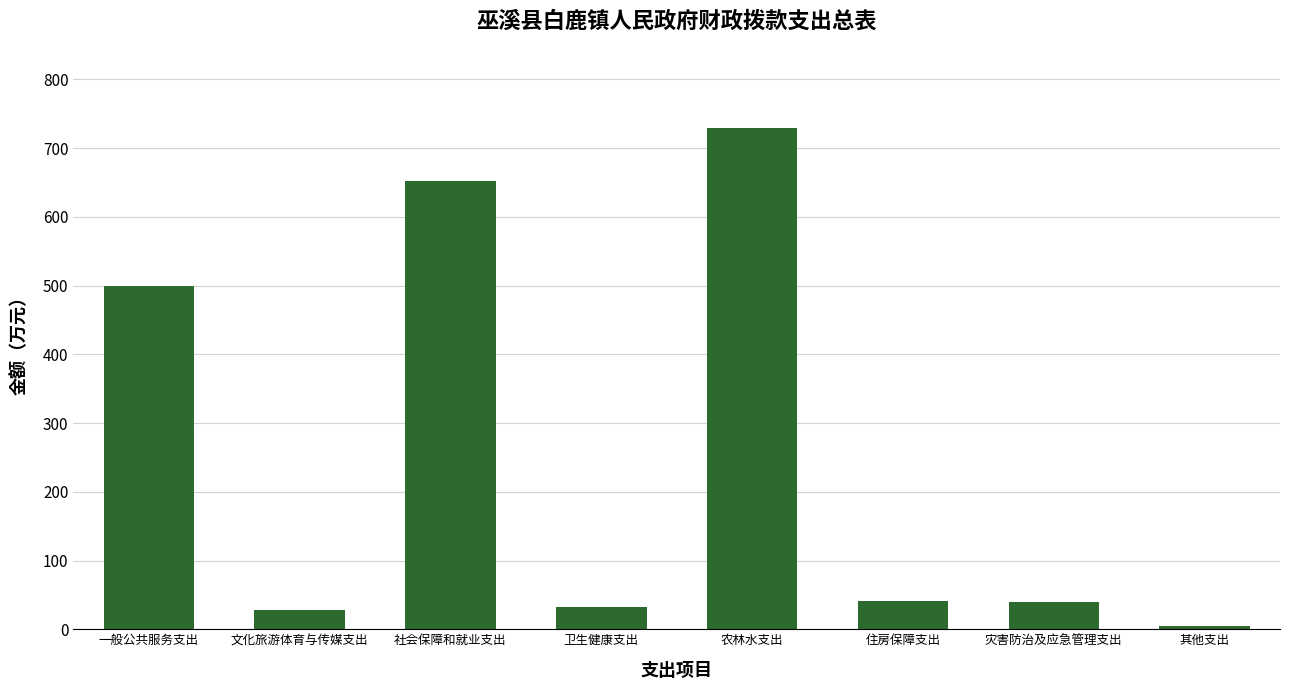

Where is the data nearest to the value 366?

一般公共服务支出